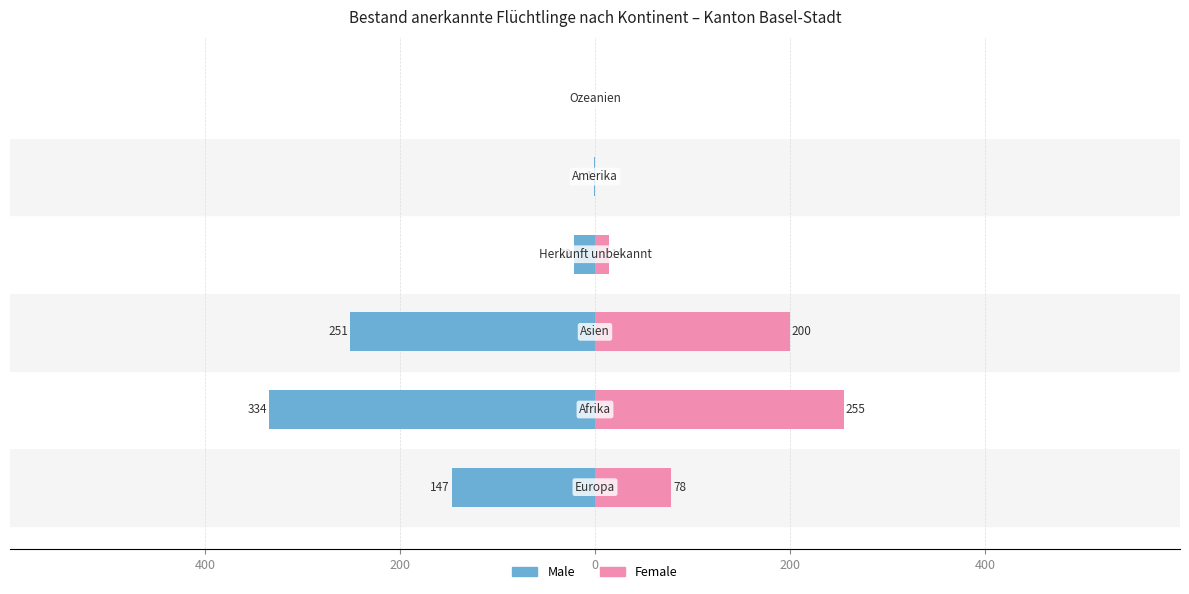

Is it true that Male equals 192 at 5?

False